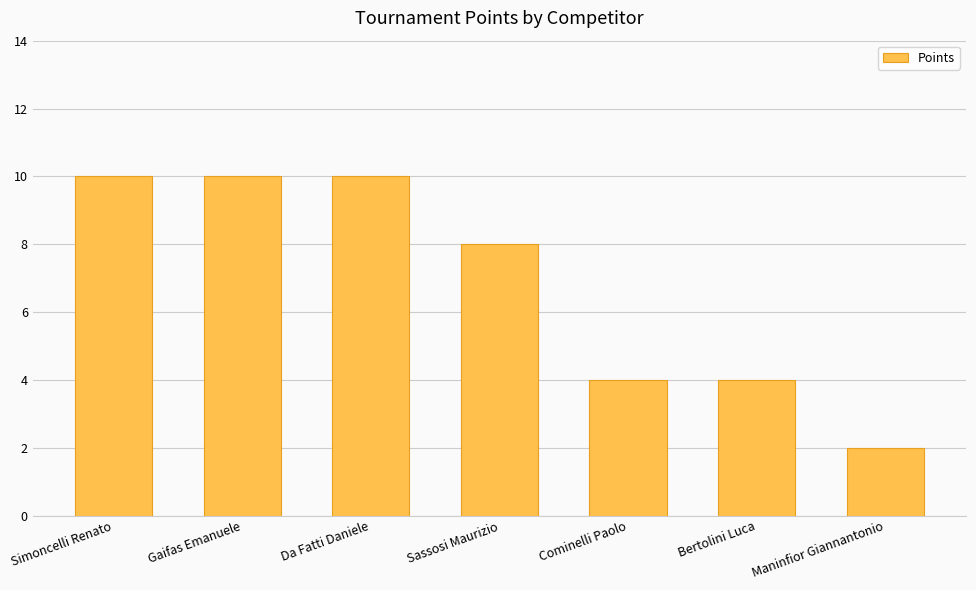

Reading left to right, extract all data points from this chart.

Simoncelli Renato=10	Gaifas Emanuele=10	Da Fatti Daniele=10	Sassosi Maurizio=8	Cominelli Paolo=4	Bertolini Luca=4	Maninfior Giannantonio=2